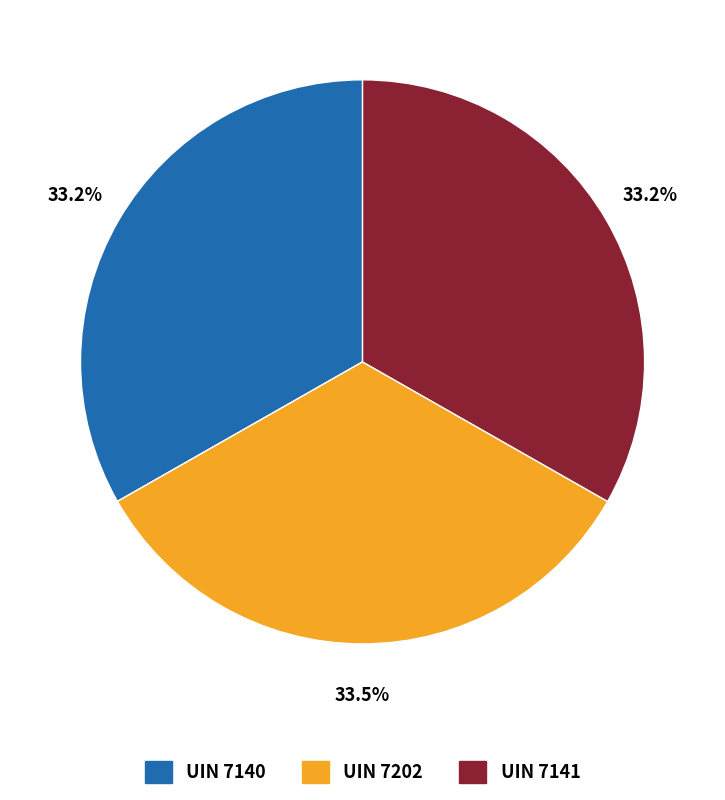

True or false: UIN 7140 accounts for 46% of the total.

False